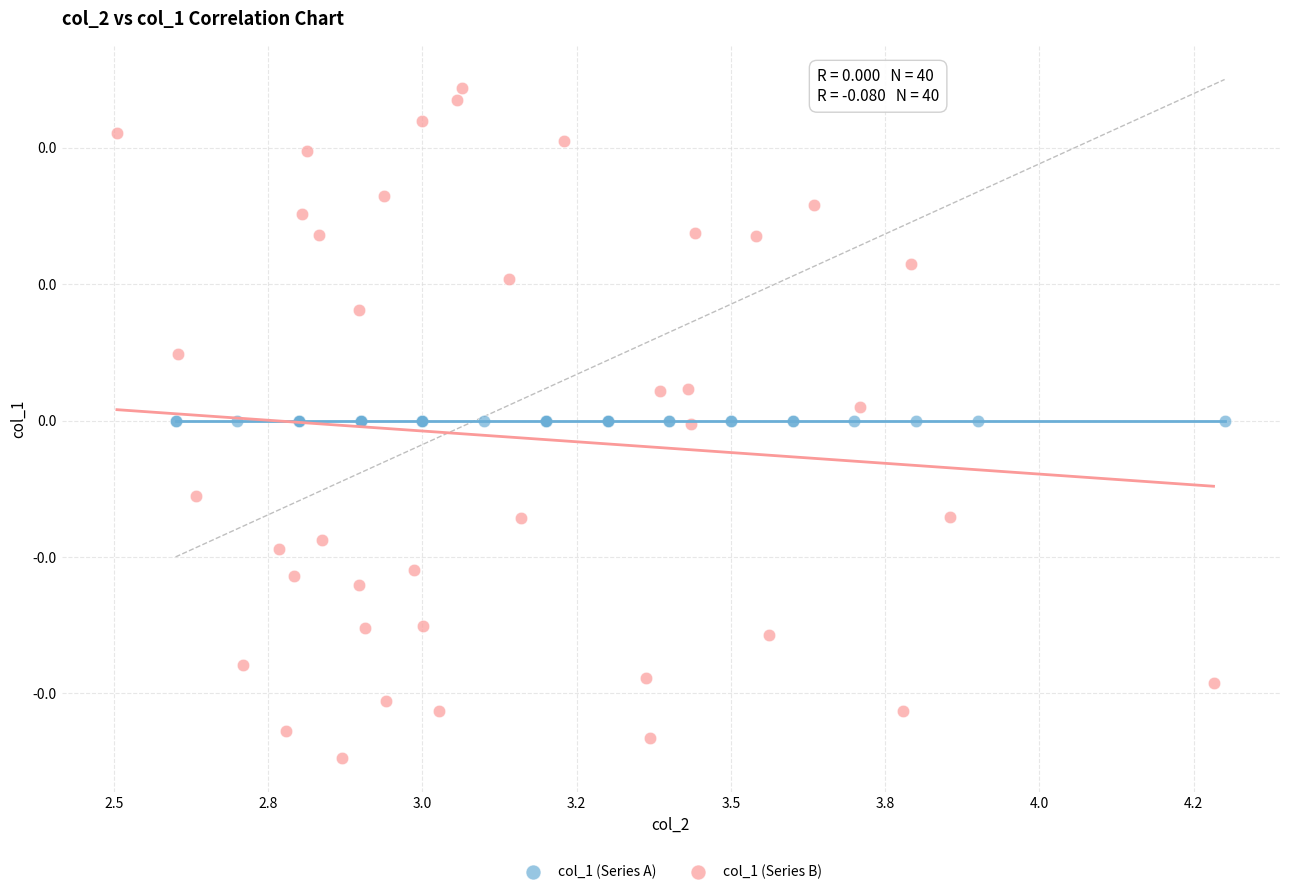

What are all the series names shown in the legend?

col_1 (Series A), col_1 (Series B)